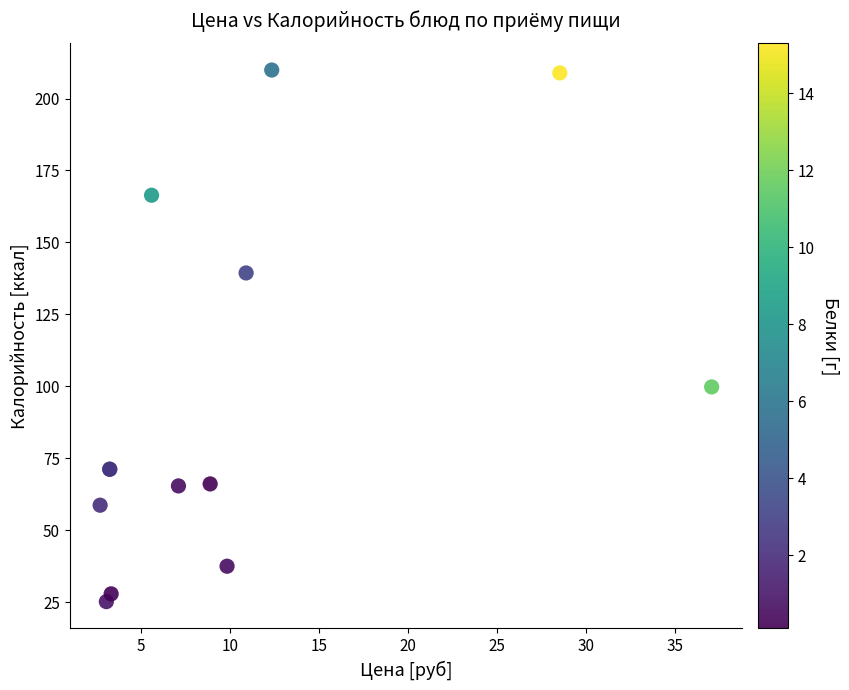

What Y value in the scatter plot is closest to 117?

99.8